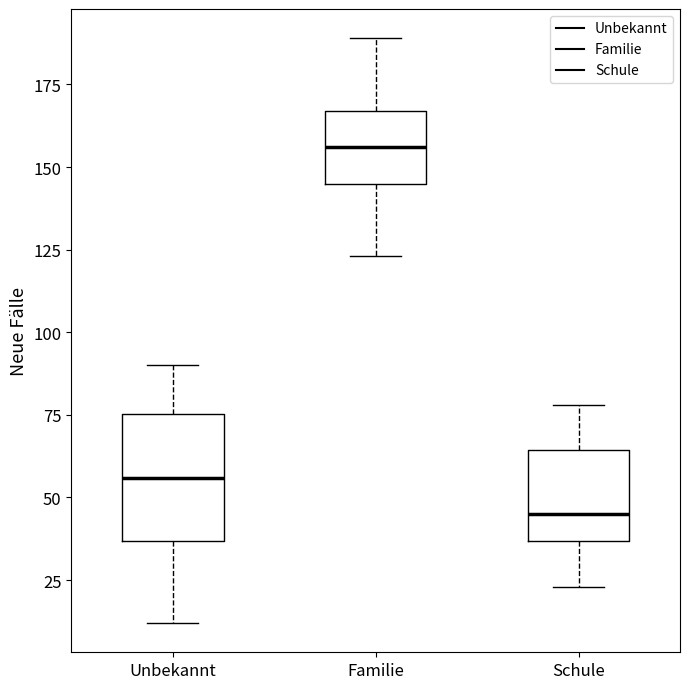

Which box has the lowest median line?

Schule